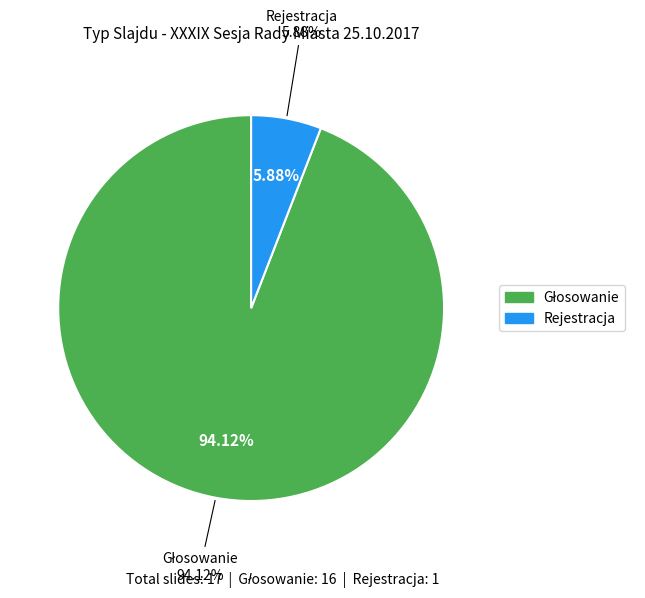

What is the total percentage of Głosowanie and Rejestracja?

100.0%